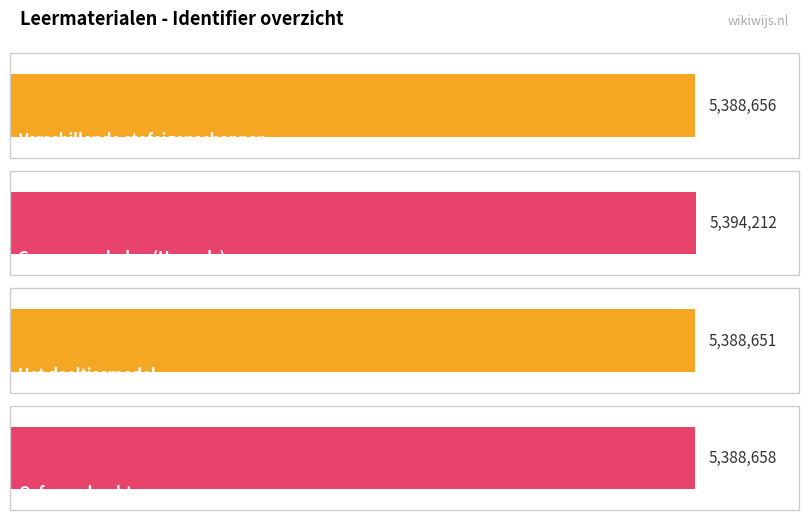

Which has a higher value, Het deeltjesmodel or Gevaar symbolen (Hazards)?

Gevaar symbolen (Hazards)